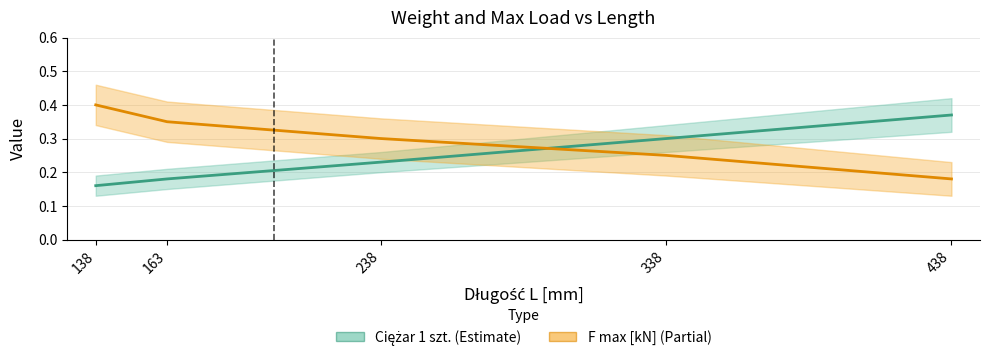

What is the average value of the Obciążenie maksymalne F max [kN] series?

0.3